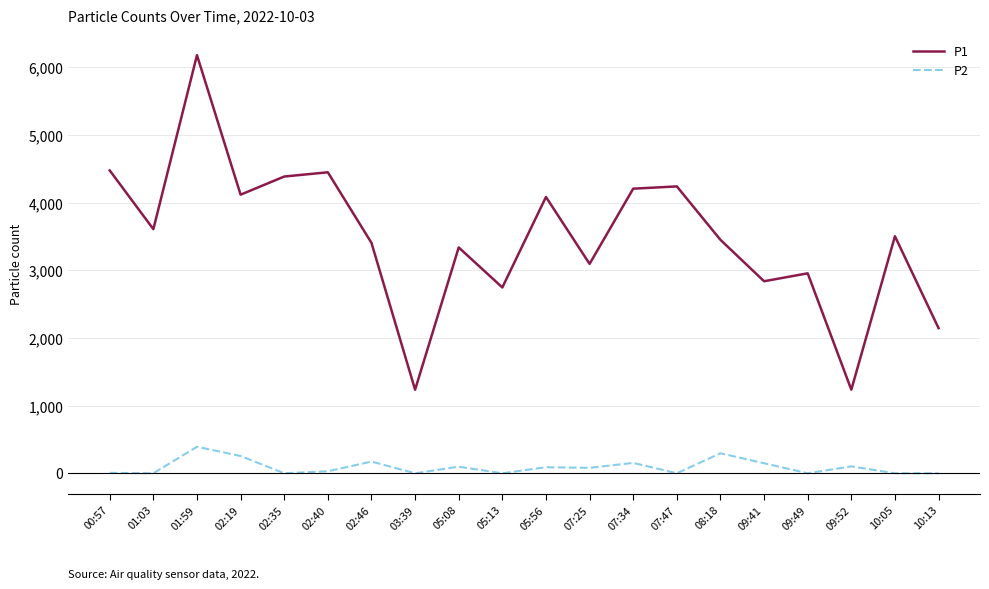

What is the sum of all P2 values?

1834.5